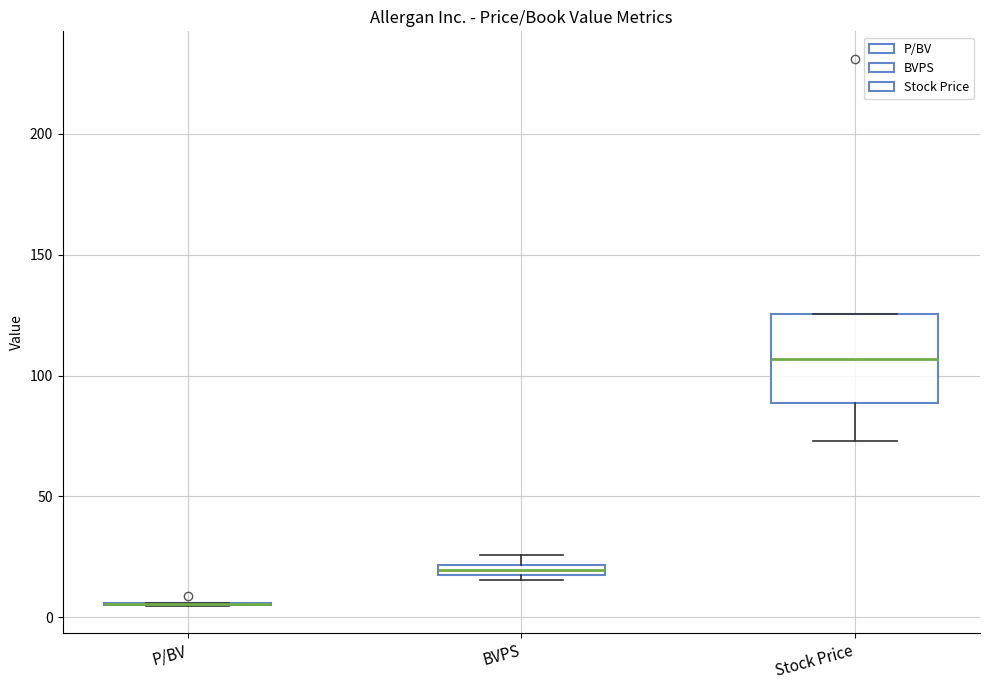

Which box is the tallest, from its lower edge to its upper edge?

Stock Price